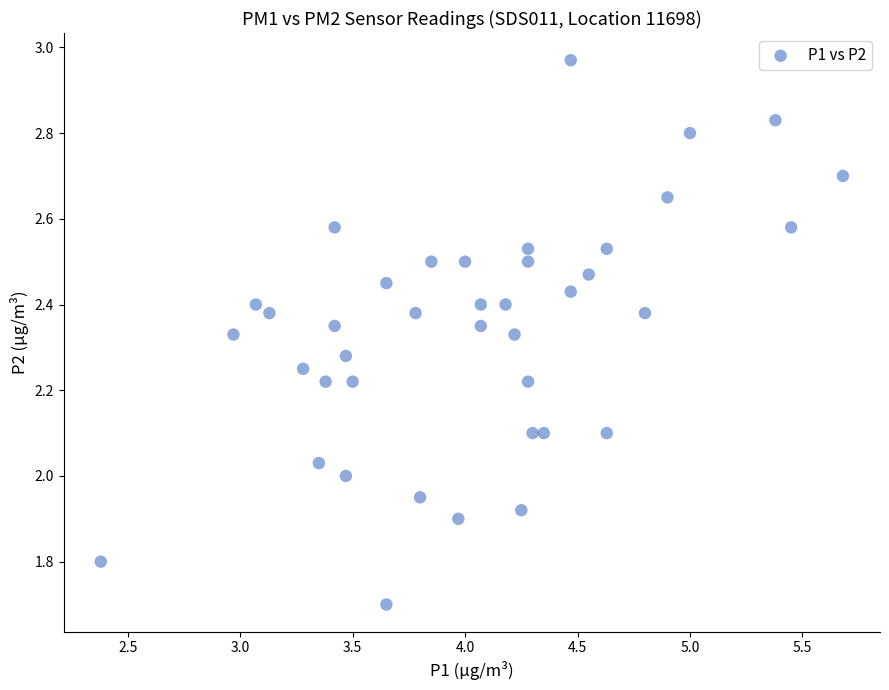

What is the range of X values (max minus min)?

3.3